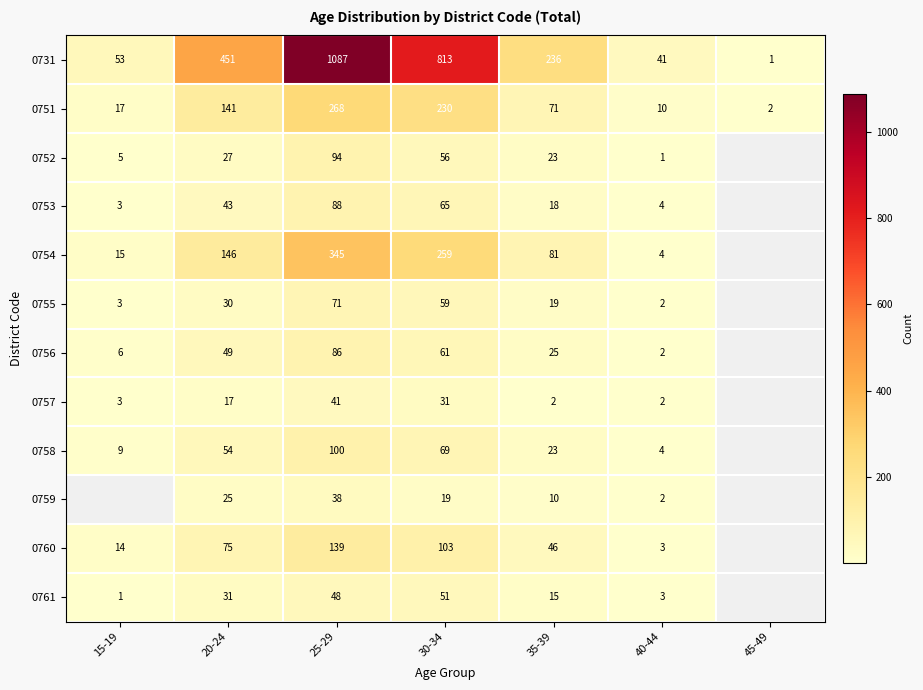

Is the value of 0751 at 25-29 greater than the value of 0760 at 30-34?

Yes